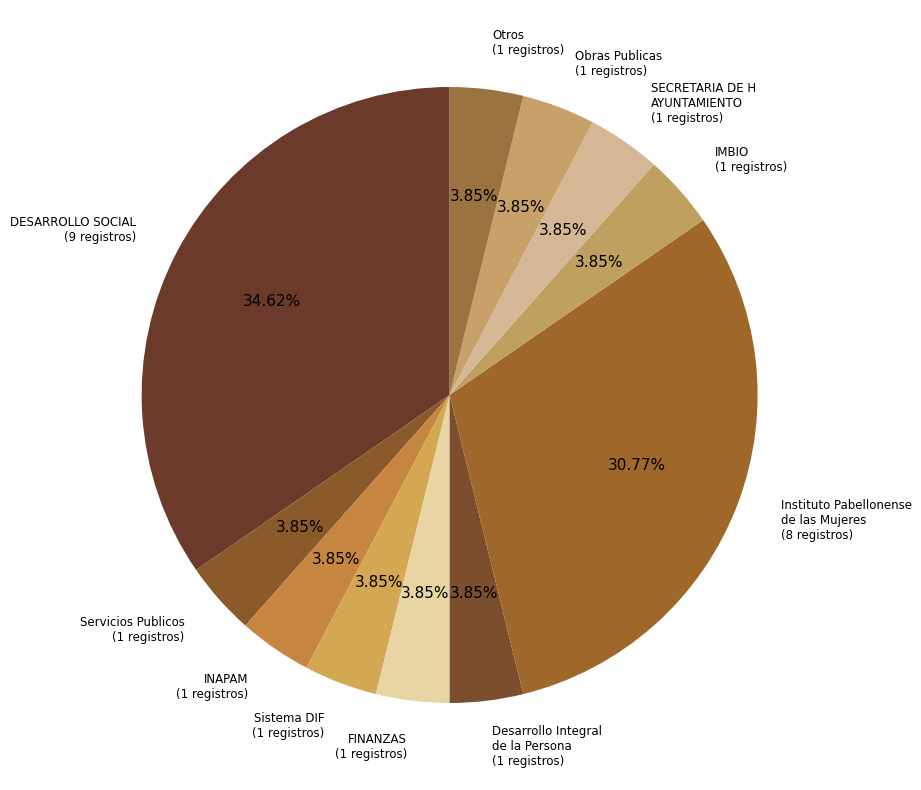

Which slice is the largest?

DESARROLLO SOCIAL